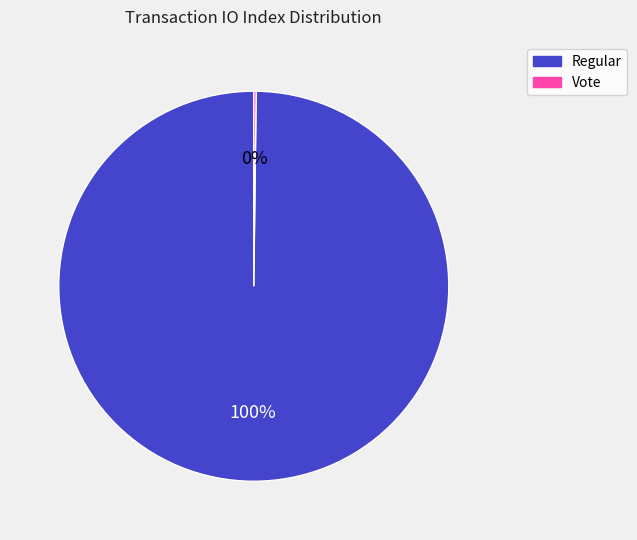

To the nearest percent, what percentage of the pie is Regular?

100%